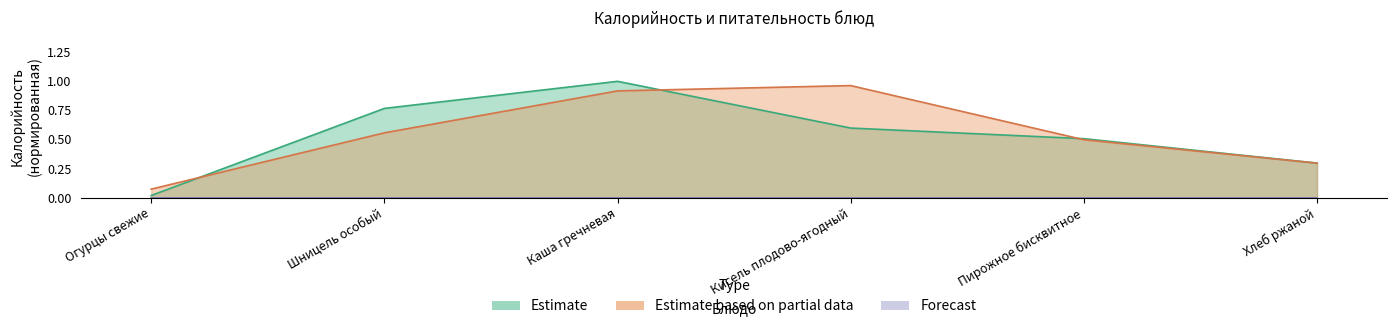

Reading right to left, list all the values displayed in this chart.

Estimate: 0.3	0.5	0.6	1.0	0.8	0.0
Estimate based on partial data: 0.3	0.5	1.0	0.9	0.6	0.1